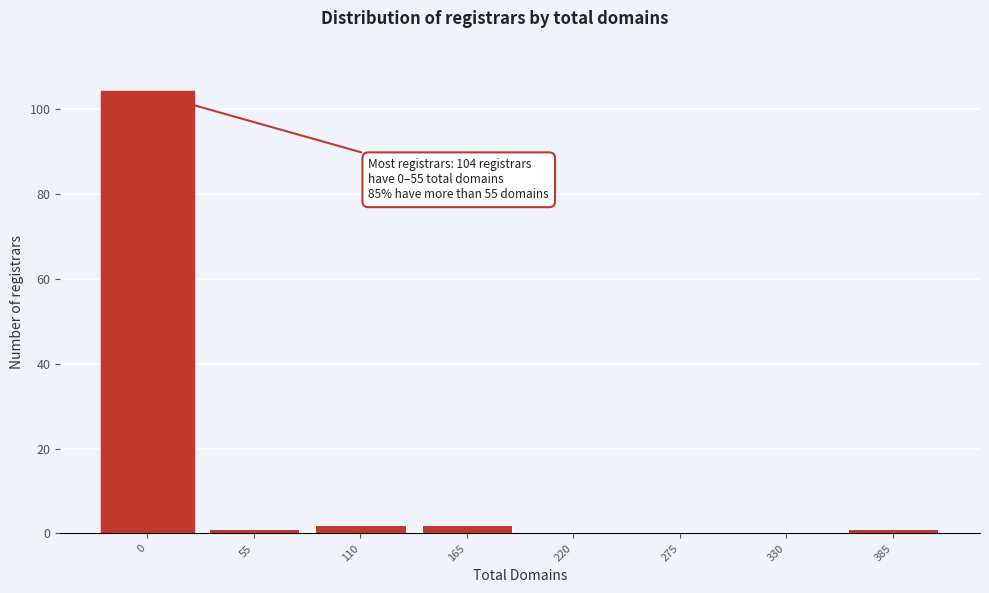

Reading right to left, extract all data points from this chart.

385=1	330=0	275=0	220=0	165=2	110=2	55=1	0=104